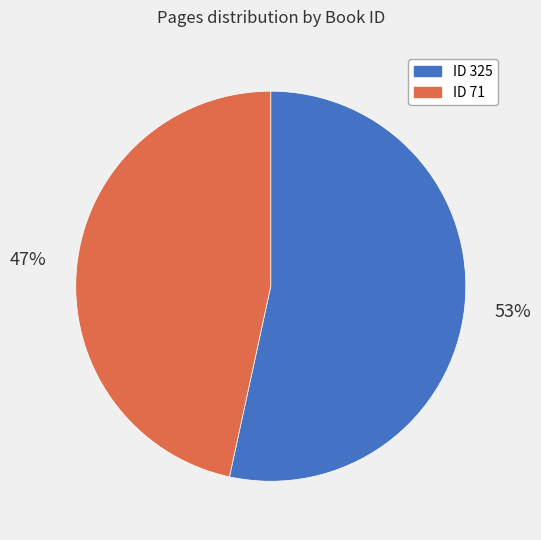

Is there a majority slice in this chart?

Yes